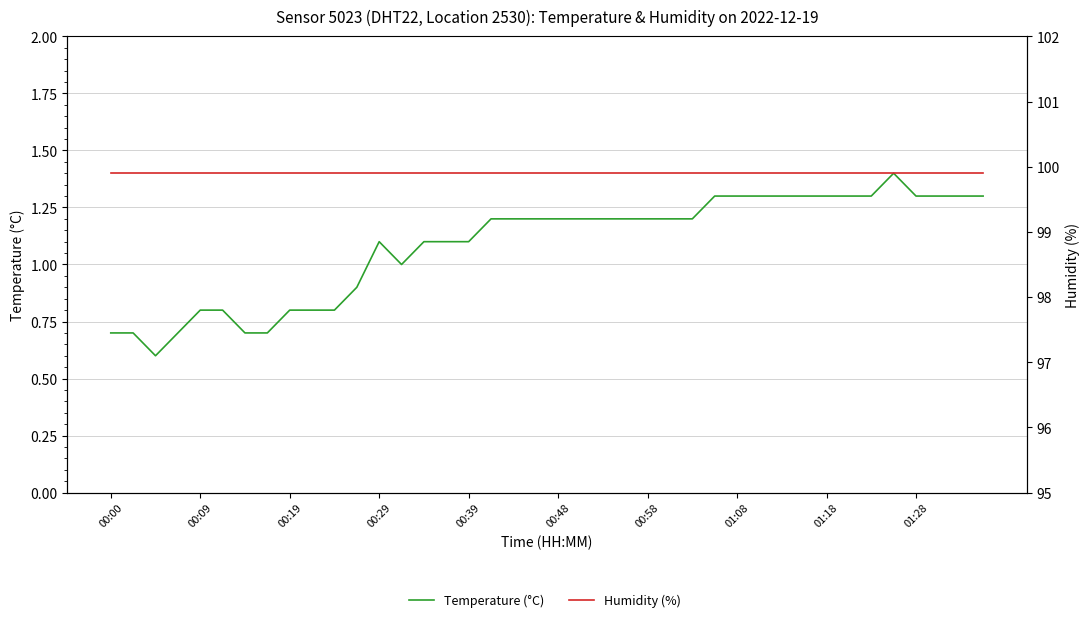

Rank the series at 00:58 from highest to lowest value.

Humidity (%), Temperature (°C)